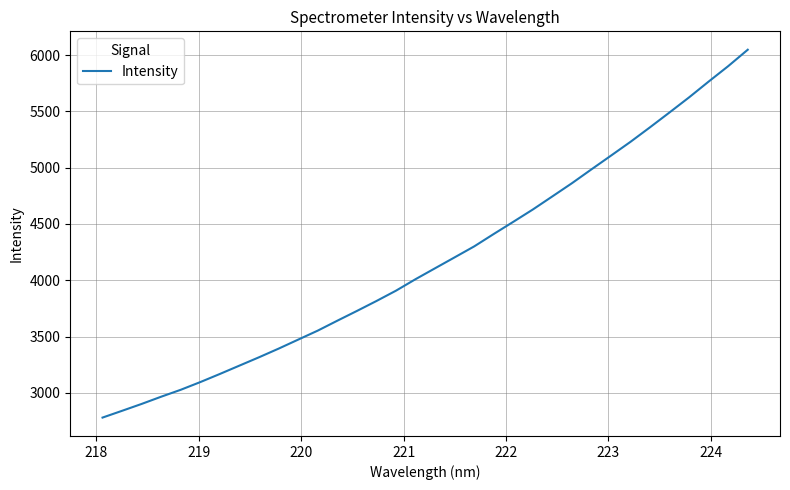

How many categories are shown in the chart?

34